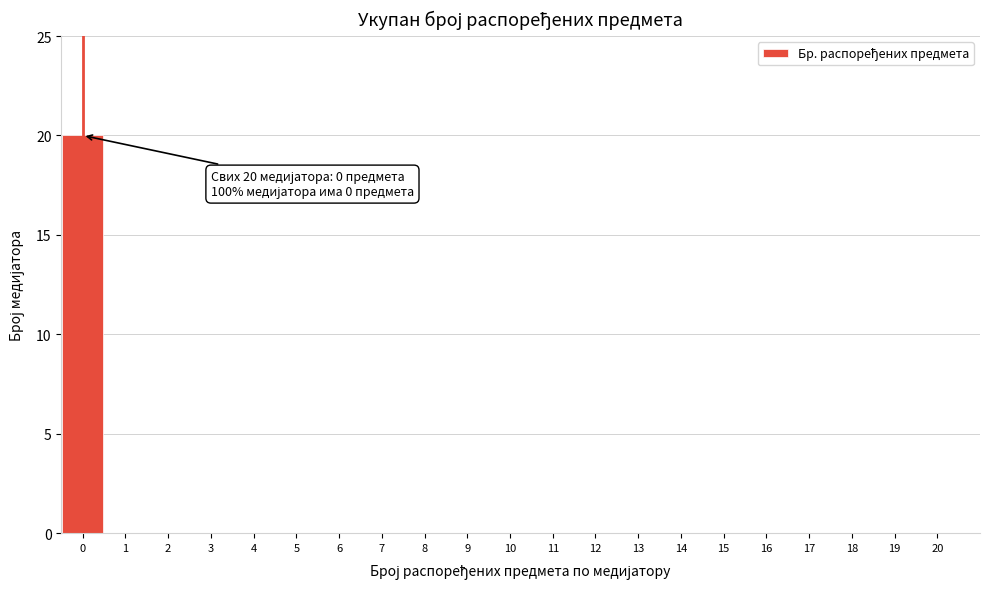

Reading left to right, list all the values displayed in this chart.

0=20	1=0	2=0	3=0	4=0	5=0	6=0	7=0	8=0	9=0	10=0	11=0	12=0	13=0	14=0	15=0	16=0	17=0	18=0	19=0	20=0